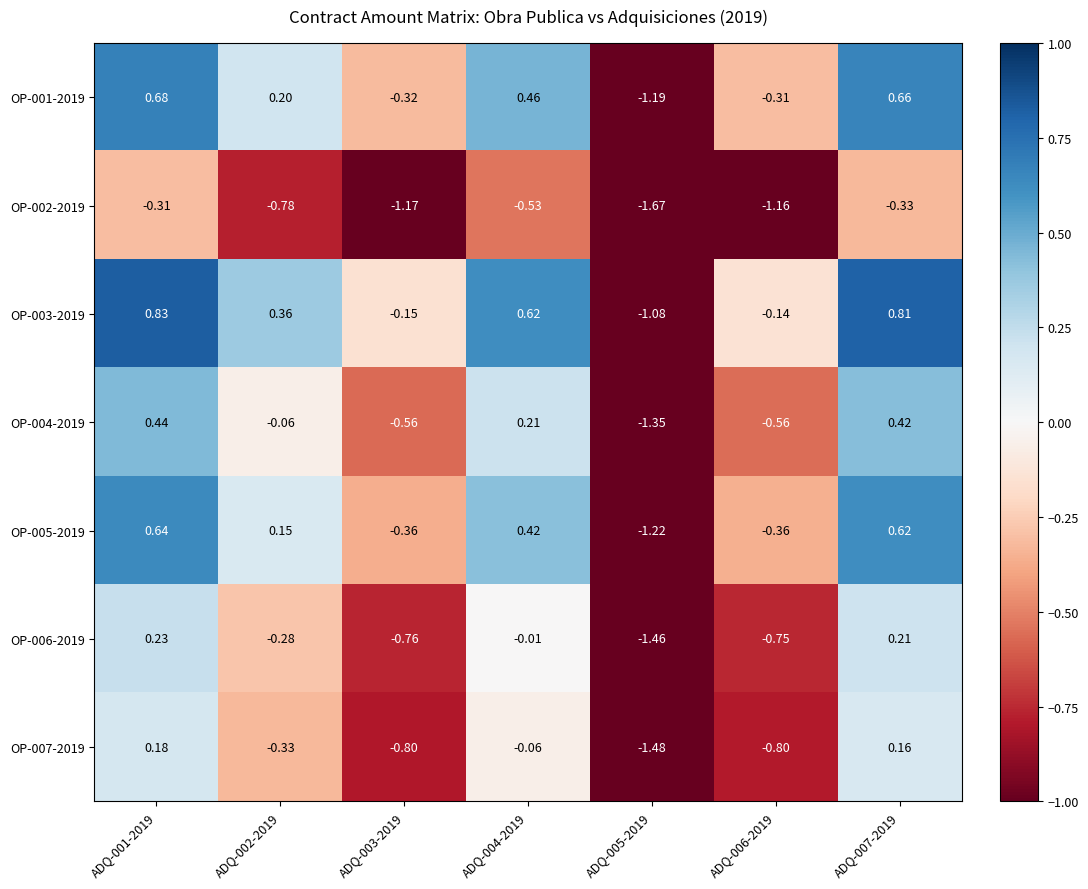

Is the value of OP-005-2019 at ADQ-006-2019 greater than the value of OP-006-2019 at ADQ-005-2019?

Yes